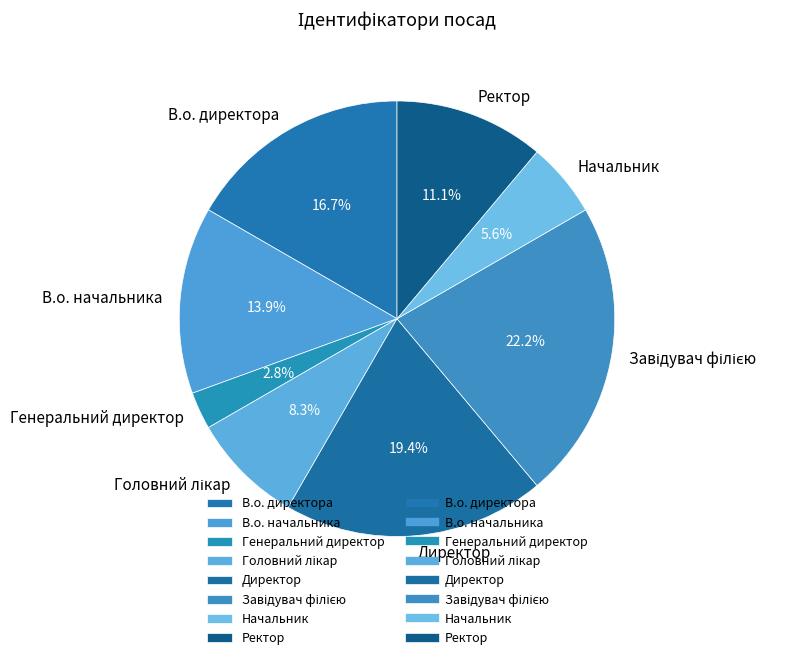

Is В.о. директора the majority of the pie?

No